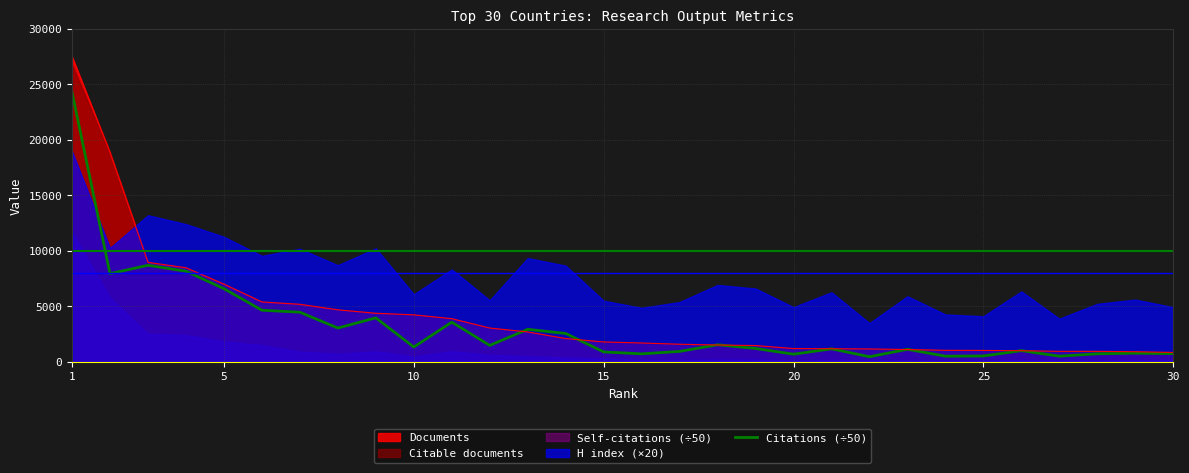

What is the value of the 23rd point from the left?

1143.0